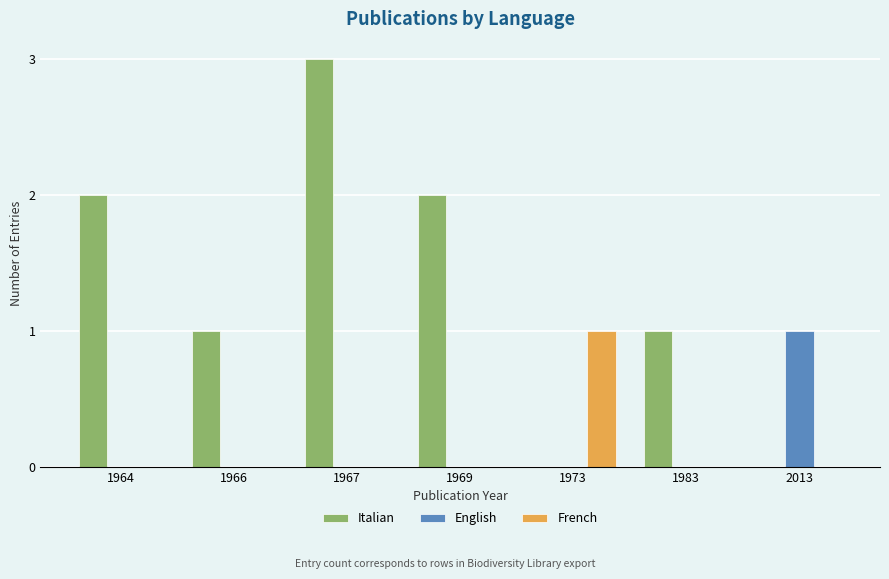

At which category is the sum across all series the highest?

1967